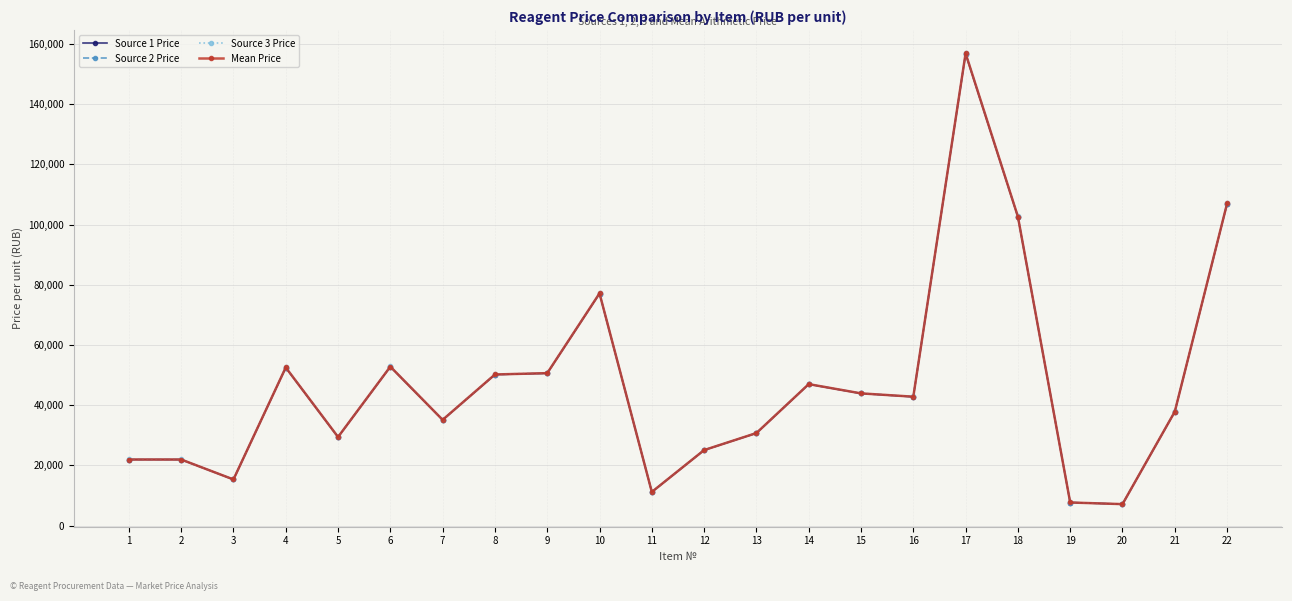

Is the value of Source 2 Price at 15 greater than the value of Source 3 Price at 19?

Yes